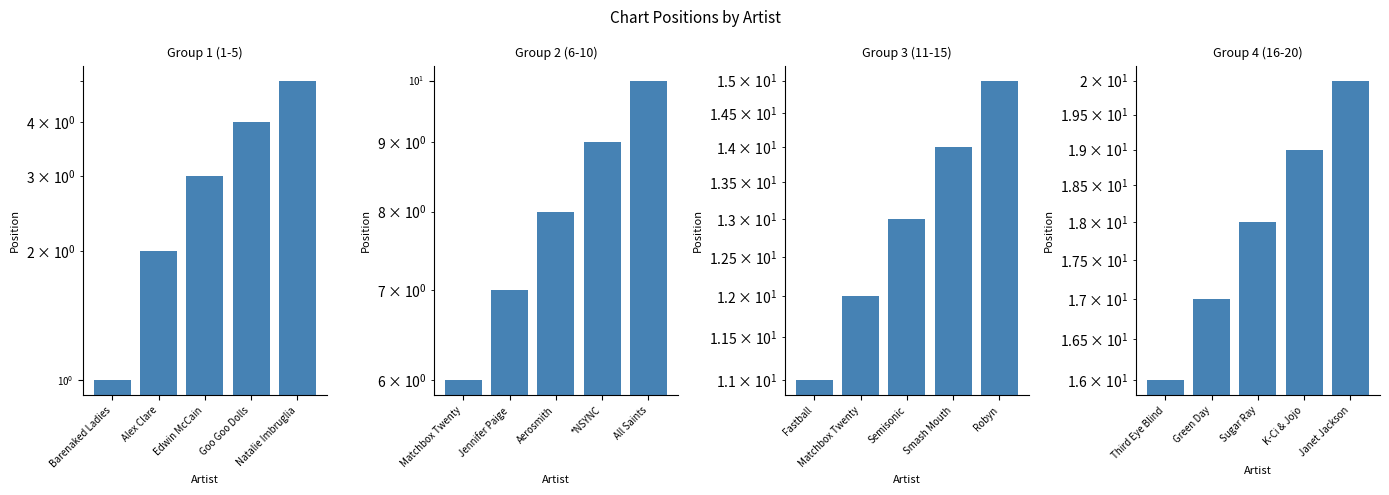

What are all the series names shown in the legend?

Group 1 (1-5), Group 2 (6-10), Group 3 (11-15), Group 4 (16-20)